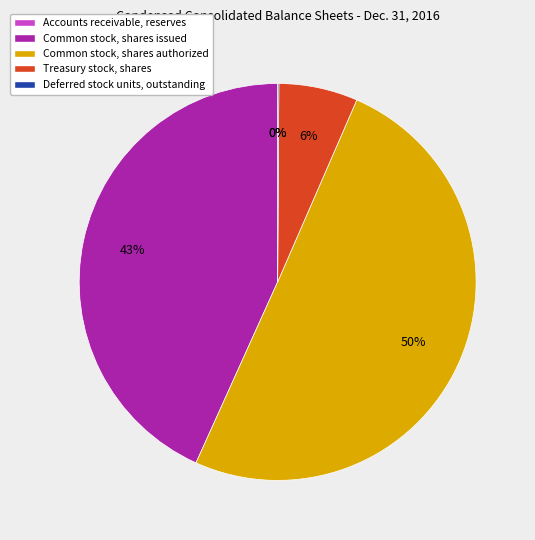

True or false: Treasury stock, shares accounts for 1% of the total.

False